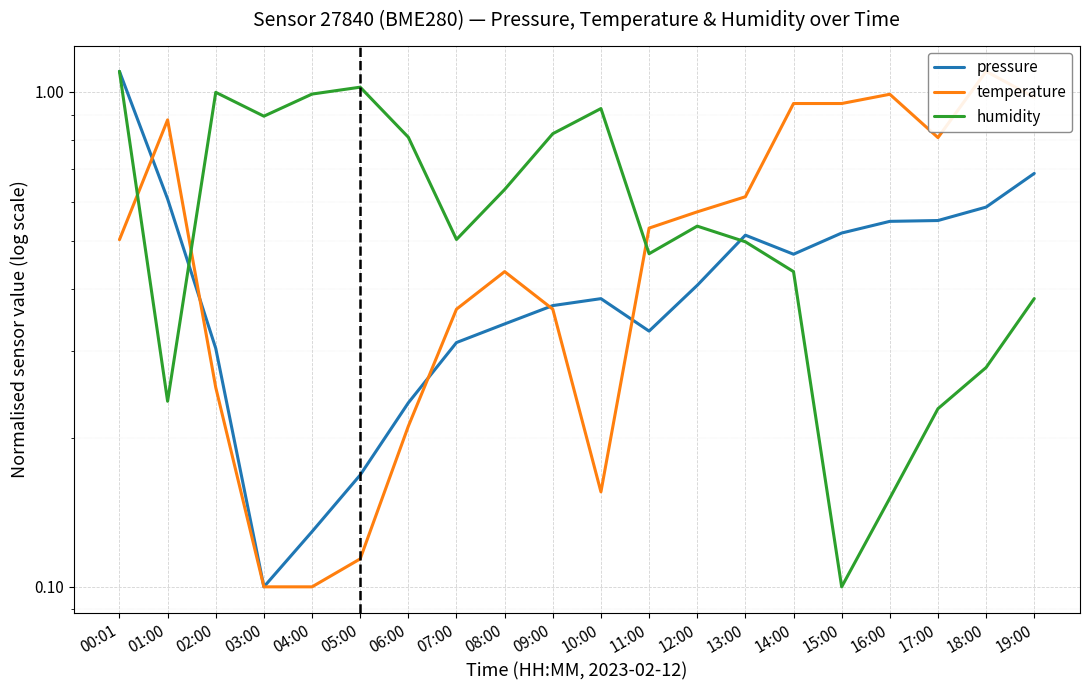

List the labels in order of pressure value, largest first.

00:01, 19:00, 01:00, 18:00, 17:00, 16:00, 15:00, 13:00, 14:00, 12:00, 10:00, 09:00, 08:00, 11:00, 07:00, 02:00, 06:00, 05:00, 04:00, 03:00